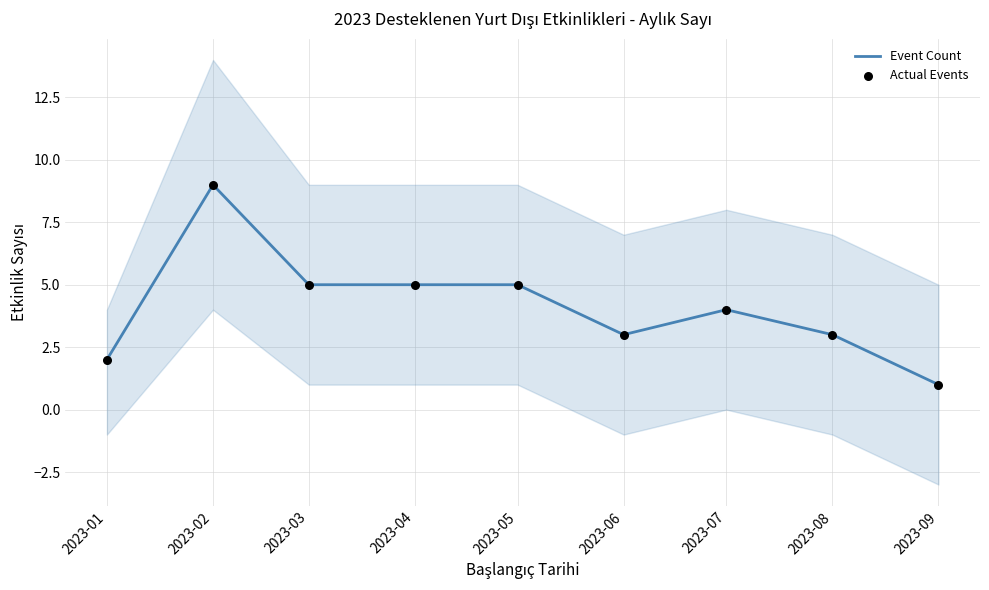

Which series has the widest spread of Y values?

Event Count